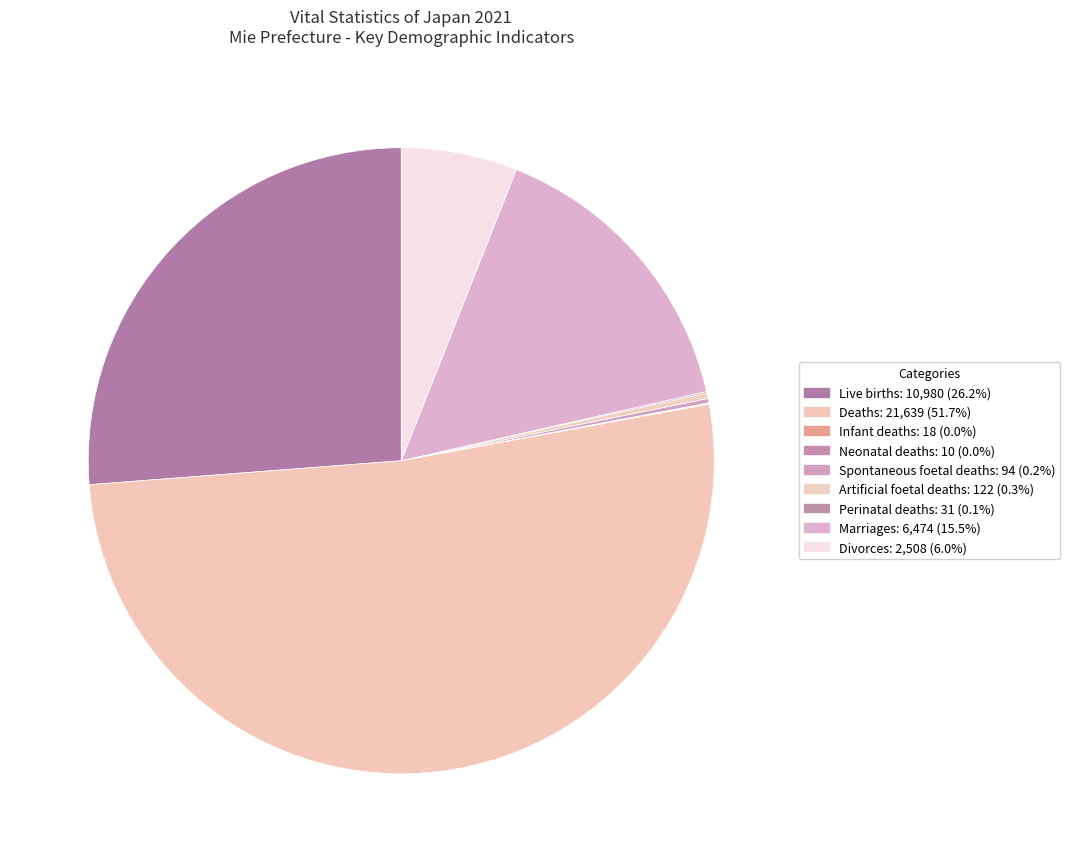

Between Spontaneous foetal deaths and Artificial foetal deaths, which is larger?

Artificial foetal deaths